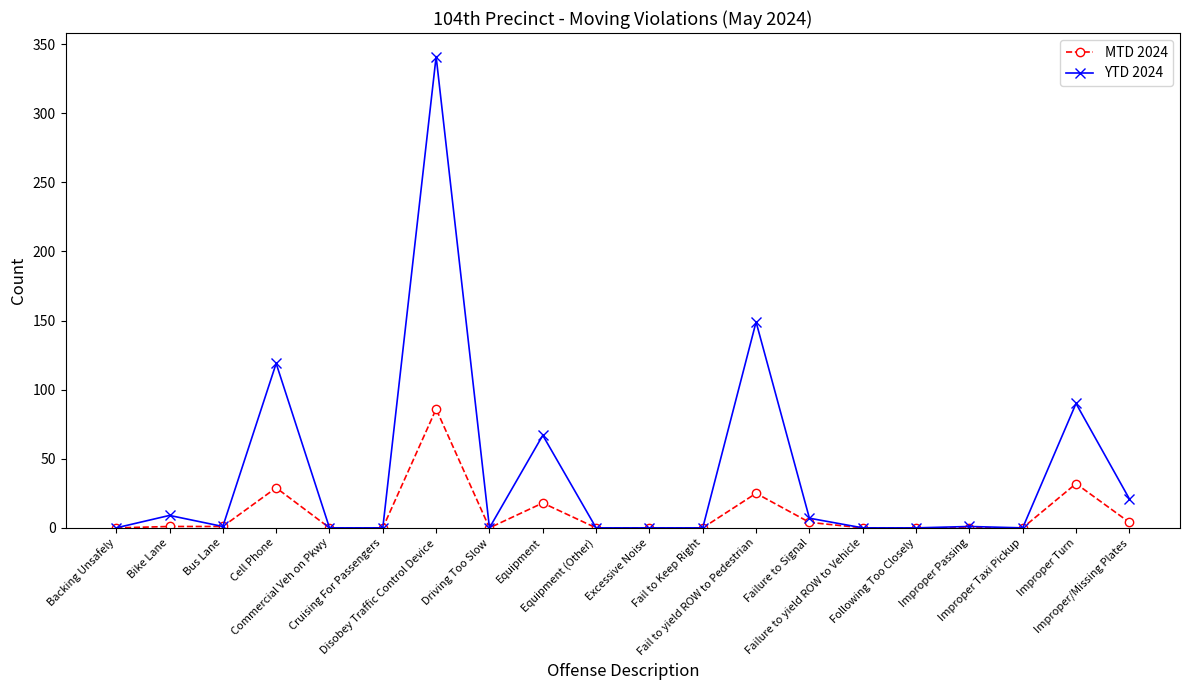

Rank the series by their average value, from highest to lowest.

YTD 2024, MTD 2024